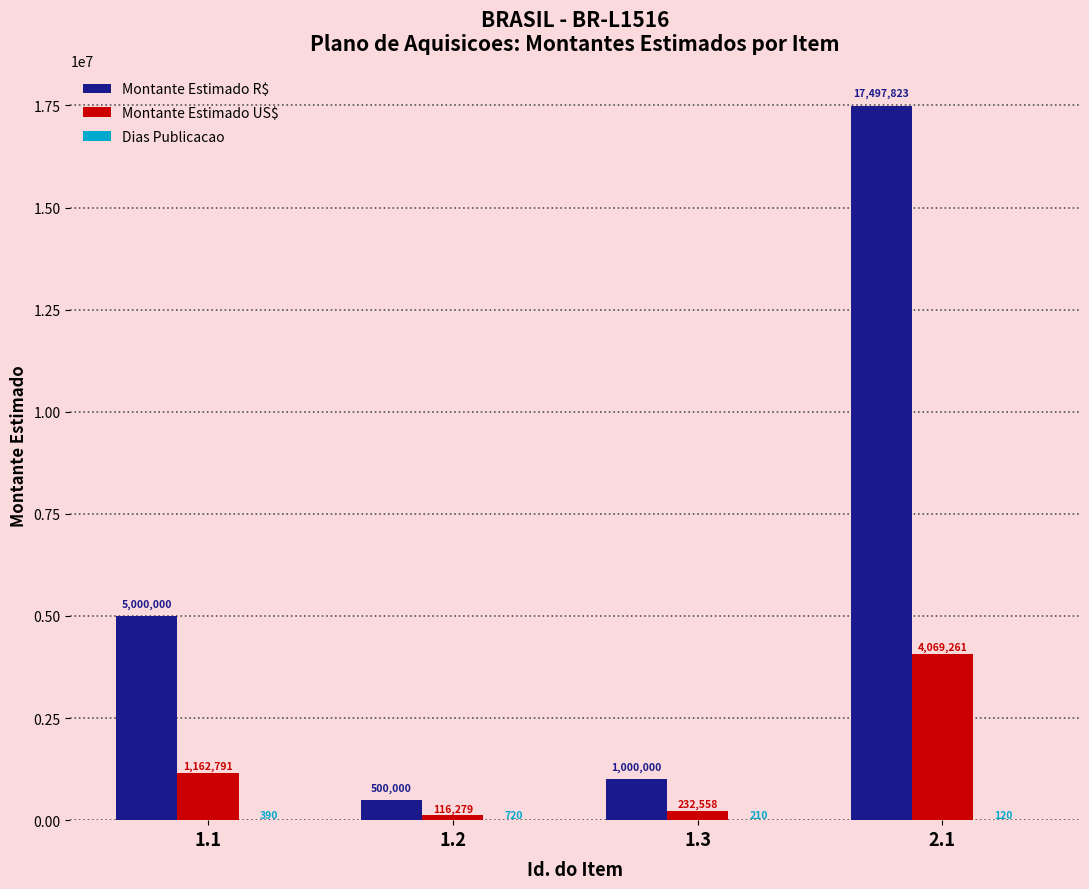

Which series has the largest total across all categories?

Montante Estimado R$